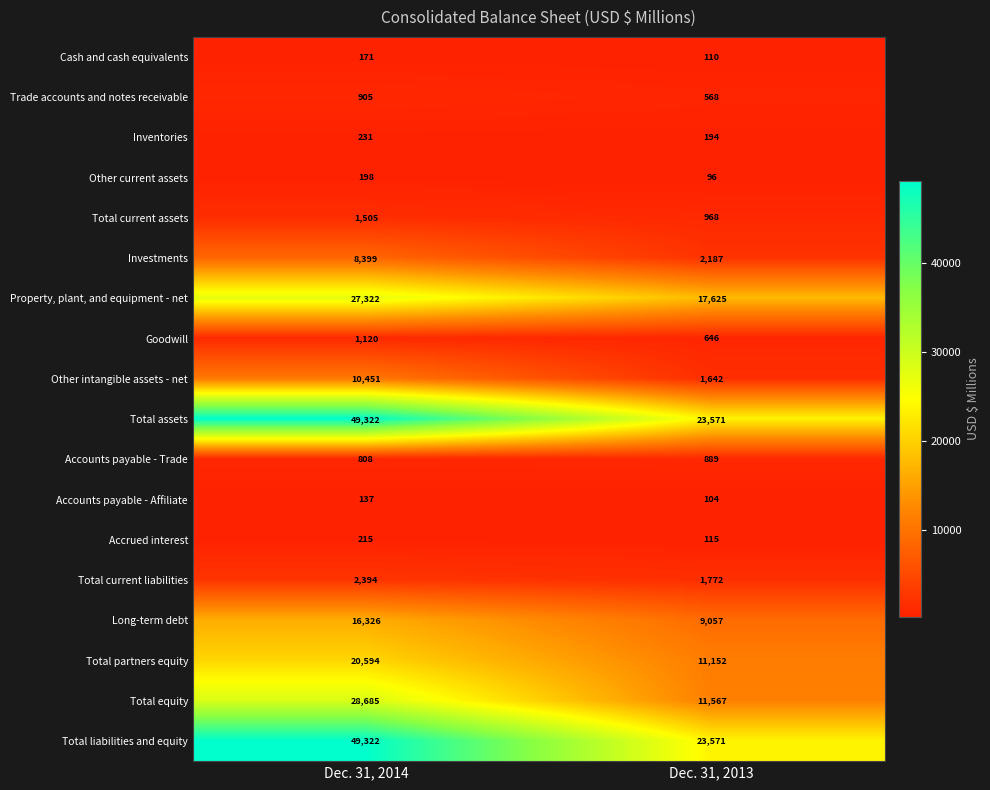

What is the sum of all Investments values?

10586